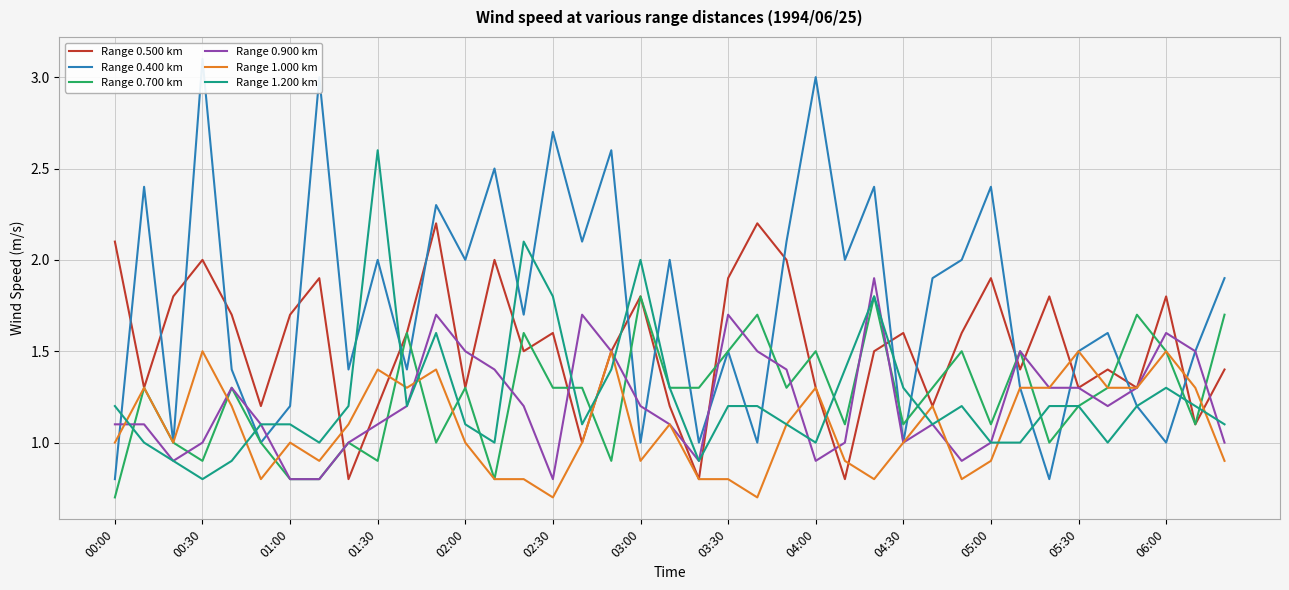

Is it true that Range 1.200 km equals 2.7 at 03:00?

False